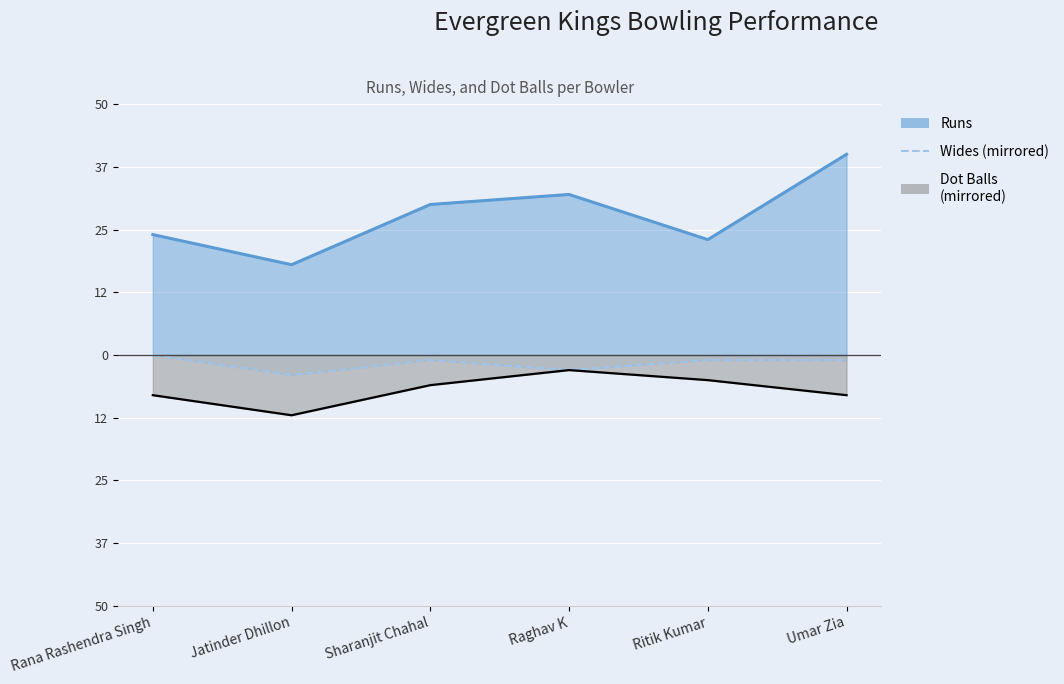

At which category does Wides (mirrored) reach its first local peak?

Sharanjit Chahal